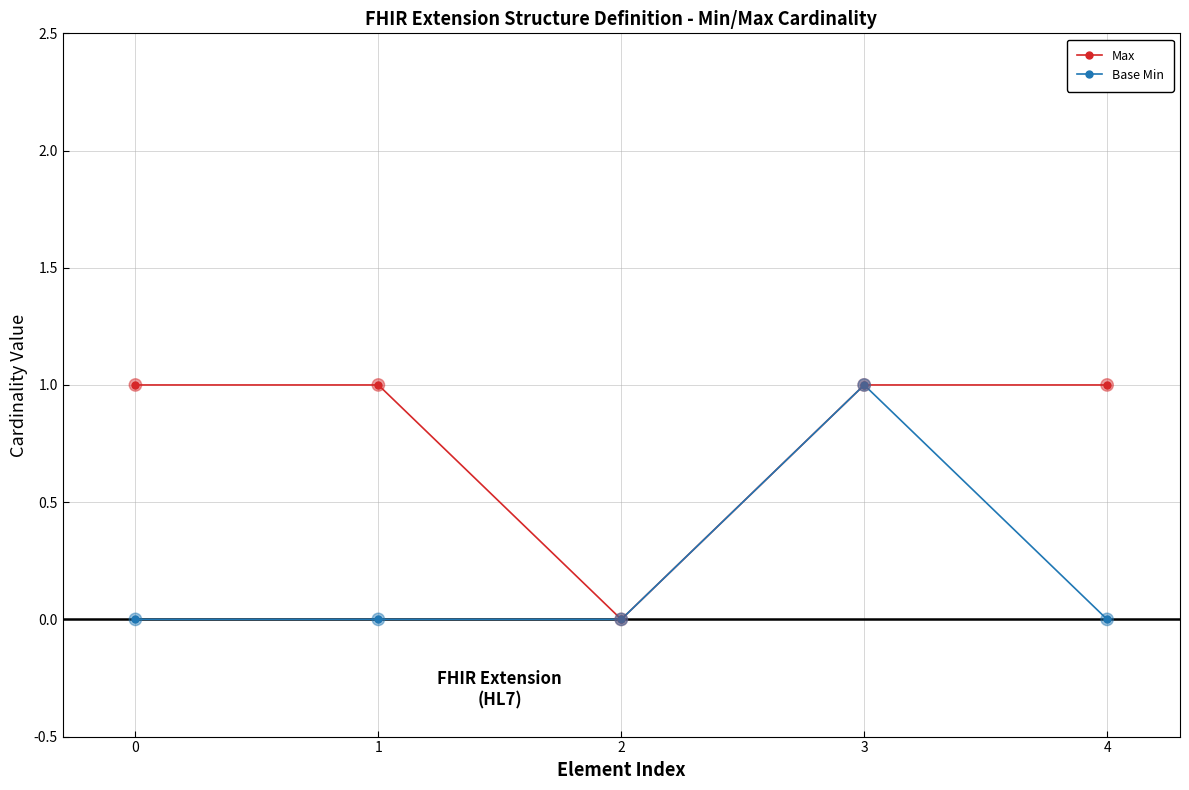

Which series changed the most between 0 and 2?

Max